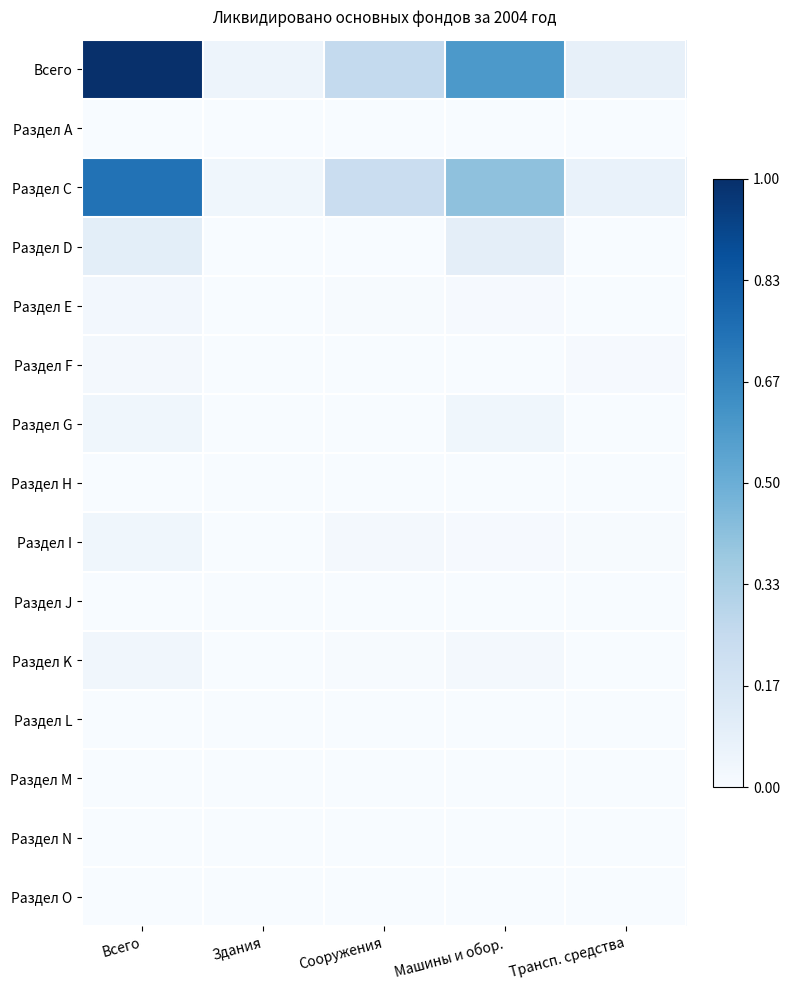

Reading left to right, extract all data points from this chart.

Всего: Всего=1.0	Здания=0.0	Сооружения=0.3	Машины и обор.=0.6	Трансп. средства=0.1
Раздел А: Всего=0.0	Здания=0.0	Сооружения=0.0	Машины и обор.=0.0	Трансп. средства=0.0
Раздел С: Всего=0.7	Здания=0.0	Сооружения=0.2	Машины и обор.=0.4	Трансп. средства=0.1
Раздел D: Всего=0.1	Здания=0.0	Сооружения=0.0	Машины и обор.=0.1	Трансп. средства=0.0
Раздел Е: Всего=0.0	Здания=0.0	Сооружения=0.0	Машины и обор.=0.0	Трансп. средства=0.0
Раздел F: Всего=0.0	Здания=0.0	Сооружения=0.0	Машины и обор.=0.0	Трансп. средства=0.0
Раздел G: Всего=0.0	Здания=0.0	Сооружения=0.0	Машины и обор.=0.0	Трансп. средства=0.0
Раздел Н: Всего=0.0	Здания=0.0	Сооружения=0.0	Машины и обор.=0.0	Трансп. средства=0.0
Раздел I: Всего=0.0	Здания=0.0	Сооружения=0.0	Машины и обор.=0.0	Трансп. средства=0.0
Раздел J: Всего=0.0	Здания=0.0	Сооружения=0.0	Машины и обор.=0.0	Трансп. средства=0.0
Раздел K: Всего=0.0	Здания=0.0	Сооружения=0.0	Машины и обор.=0.0	Трансп. средства=0.0
Раздел L: Всего=0.0	Здания=0.0	Сооружения=0.0	Машины и обор.=0.0	Трансп. средства=0.0
Раздел M: Всего=0.0	Здания=0.0	Сооружения=0.0	Машины и обор.=0.0	Трансп. средства=0.0
Раздел N: Всего=0.0	Здания=0.0	Сооружения=0.0	Машины и обор.=0.0	Трансп. средства=0.0
Раздел O: Всего=0.0	Здания=0.0	Сооружения=0.0	Машины и обор.=0.0	Трансп. средства=0.0